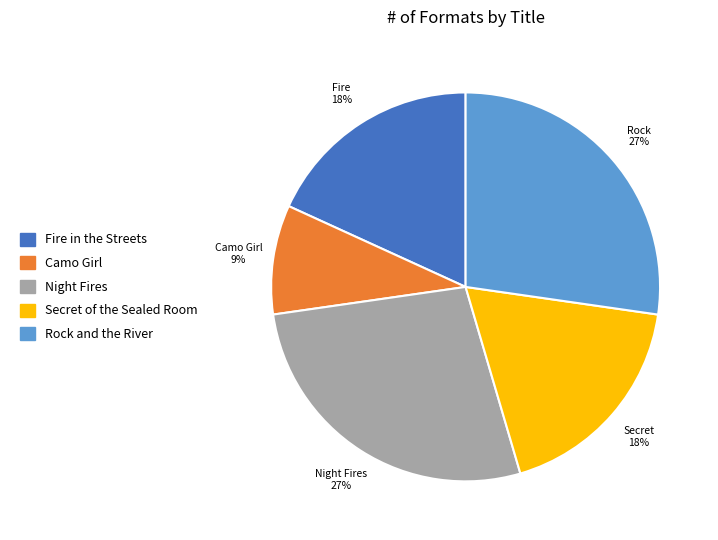

Is Secret of the Sealed Room the majority of the pie?

No